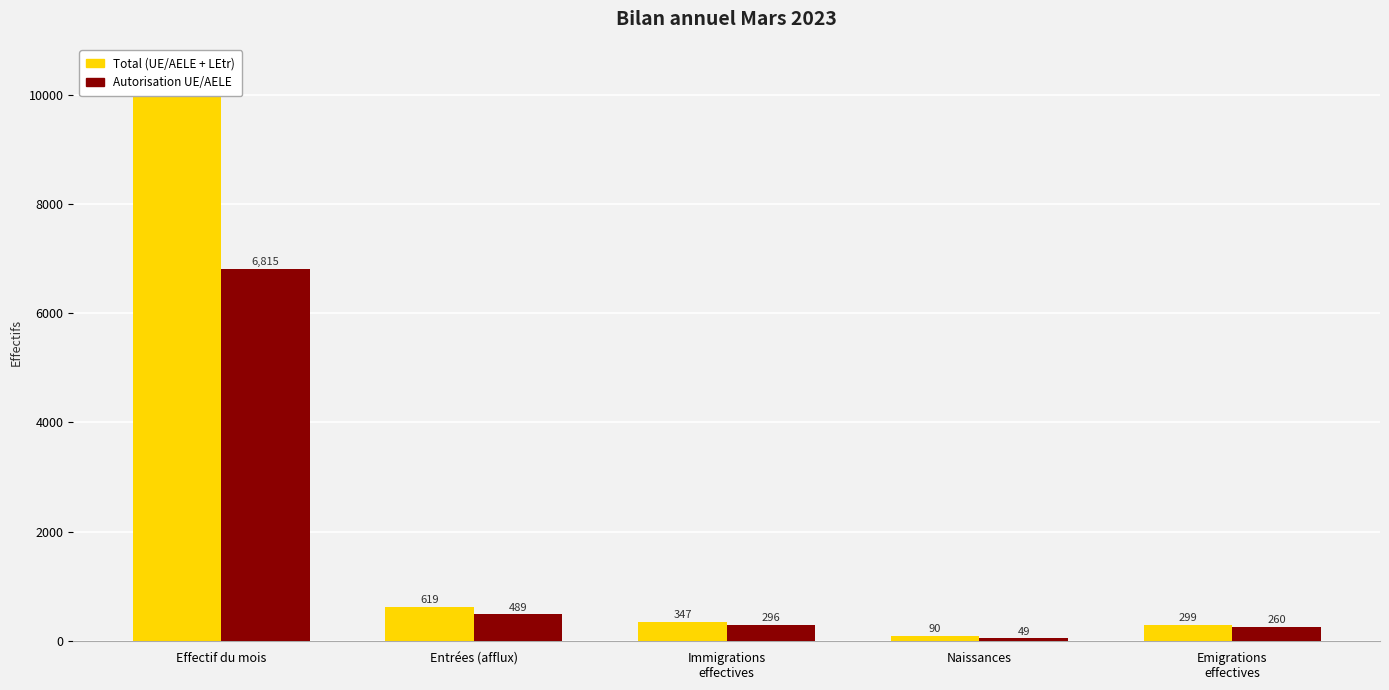

Does the chart contain stacked bars?

No